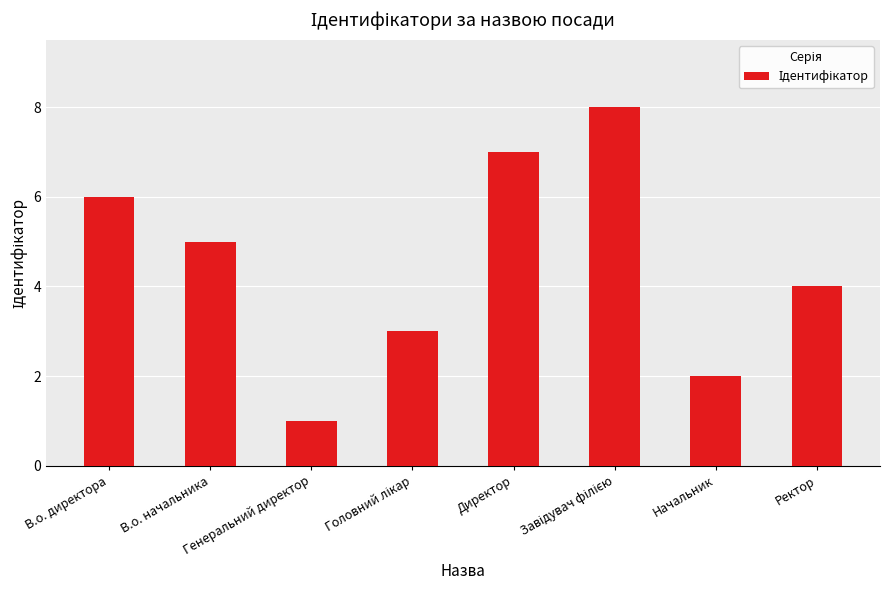

What is the sum of all values?

36